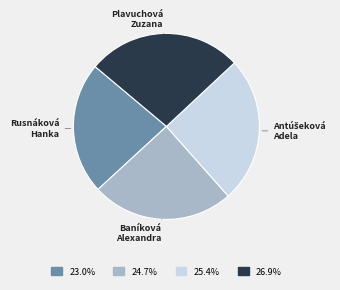

True or false: Baníková Alexandra accounts for 38% of the total.

False